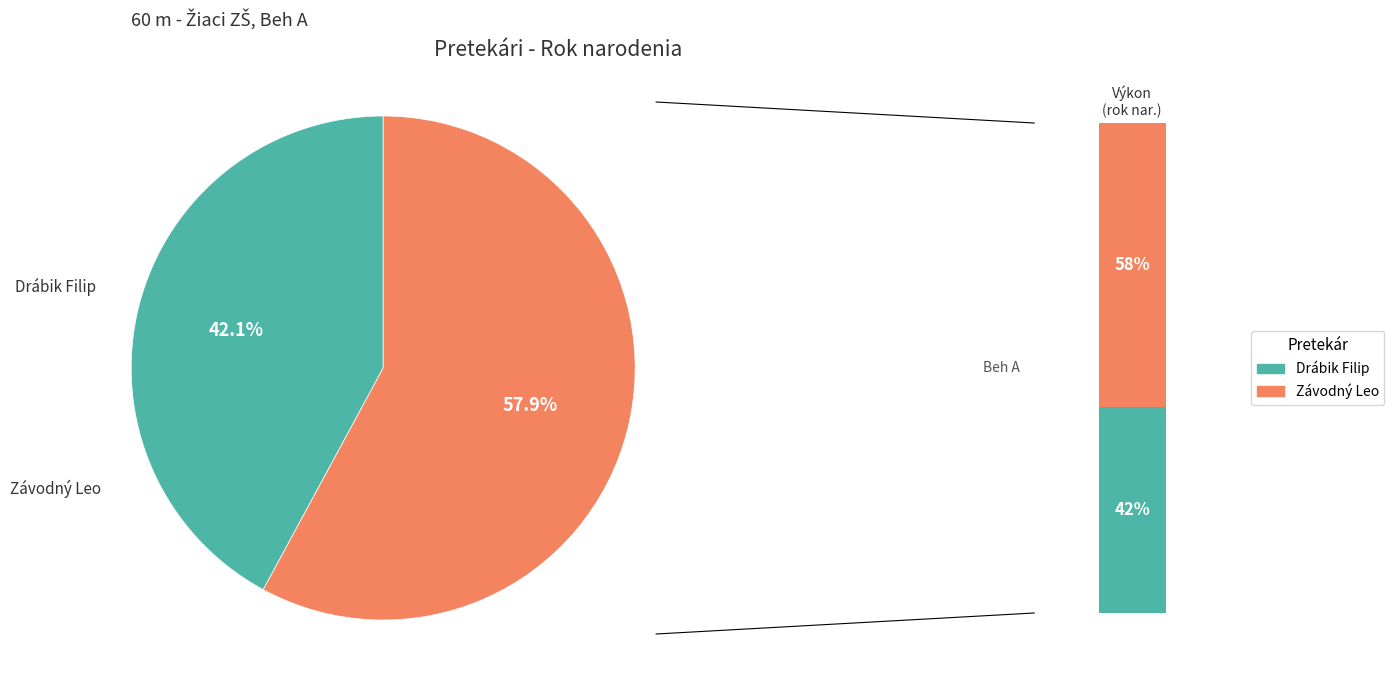

Does Drábik Filip account for over 50% of the chart?

No